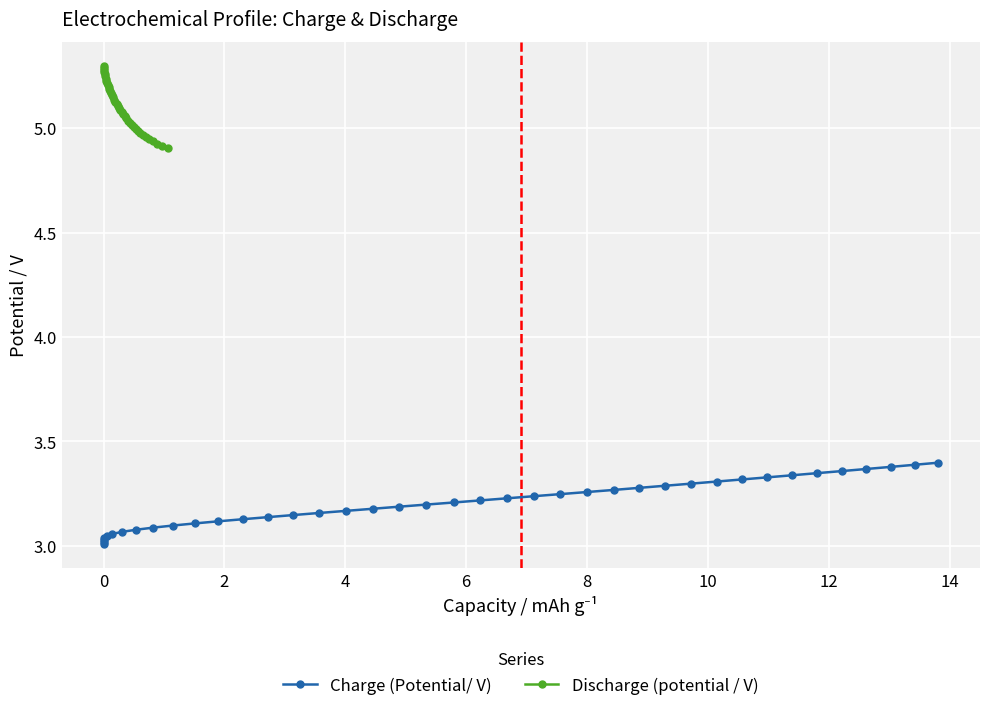

The Discharge (potential / V) series shows 6.6 at 25. True or false?

False